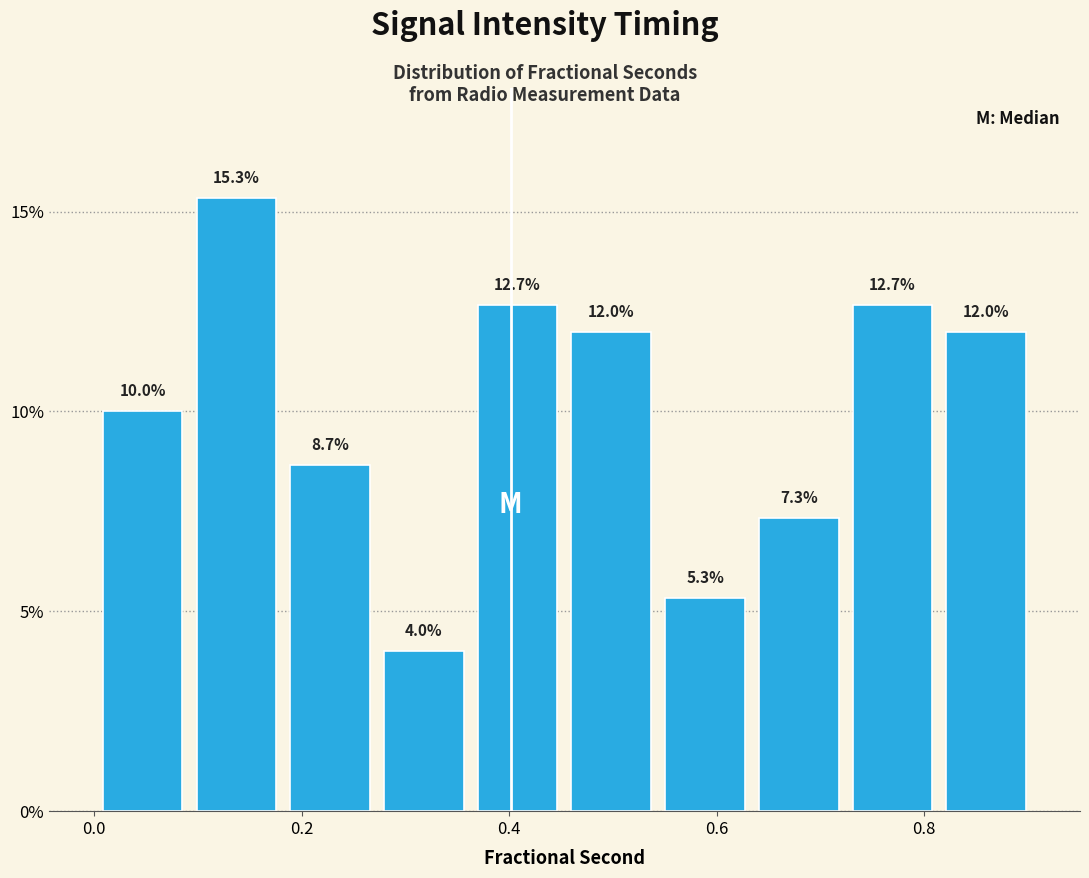

Reading left to right, list every bar in this chart as the range it spans on the x-axis followed by its height. The bar edges are not printed on the chart, so give them approximately, as read against the axis.

0.00 to 0.10: 10.0
0.10 to 0.18: 15.3
0.18 to 0.28: 8.7
0.28 to 0.36: 4.0
0.36 to 0.46: 12.7
0.46 to 0.54: 12.0
0.54 to 0.64: 5.3
0.64 to 0.72: 7.3
0.72 to 0.82: 12.7
0.82 to 0.90: 12.0